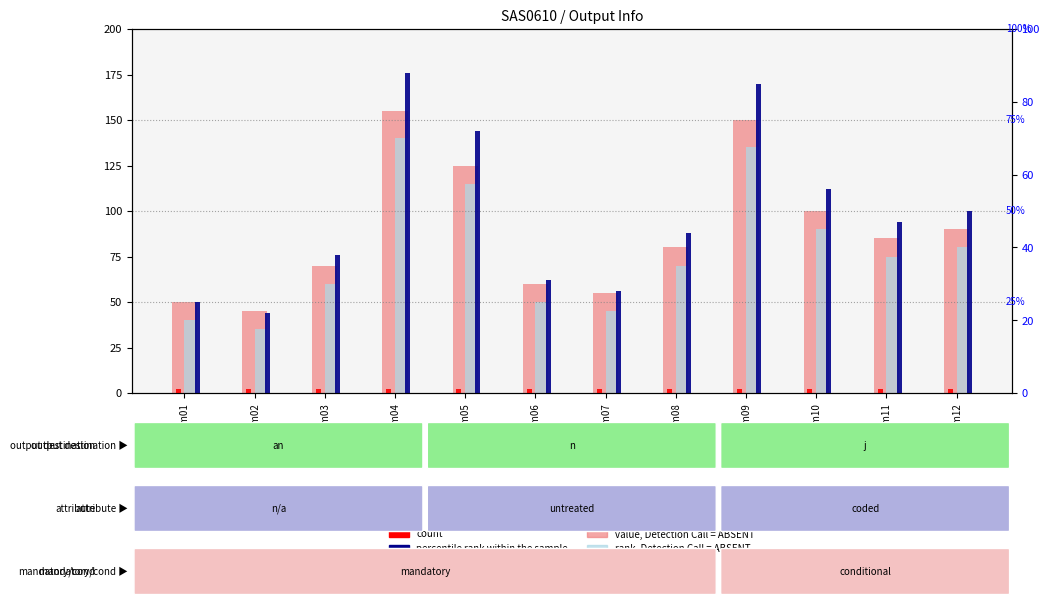

Between Item03 and Item02, which is larger?

Item03